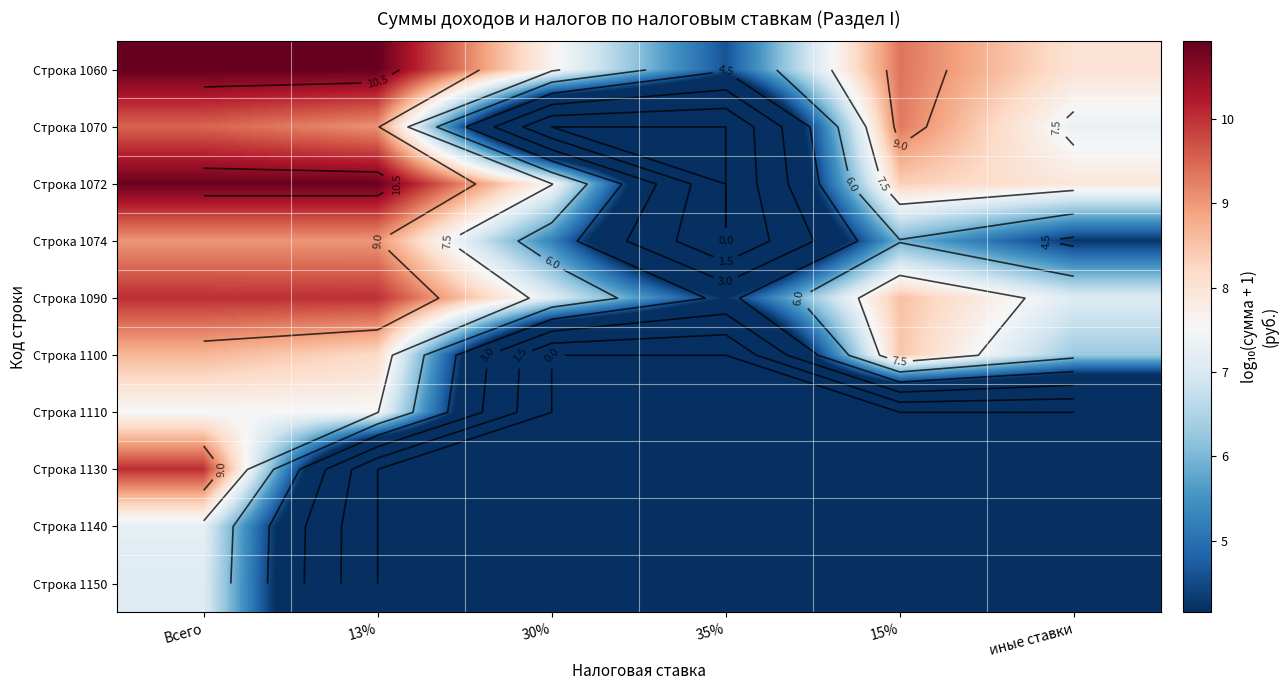

Which has a higher value, иные ставки or 15%?

15%